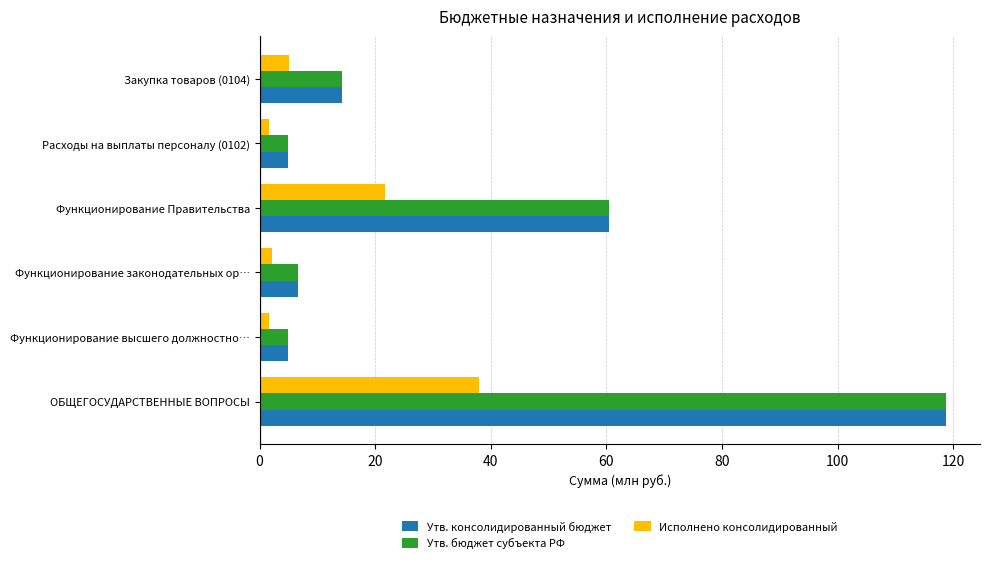

How many distinct data groups are displayed?

3